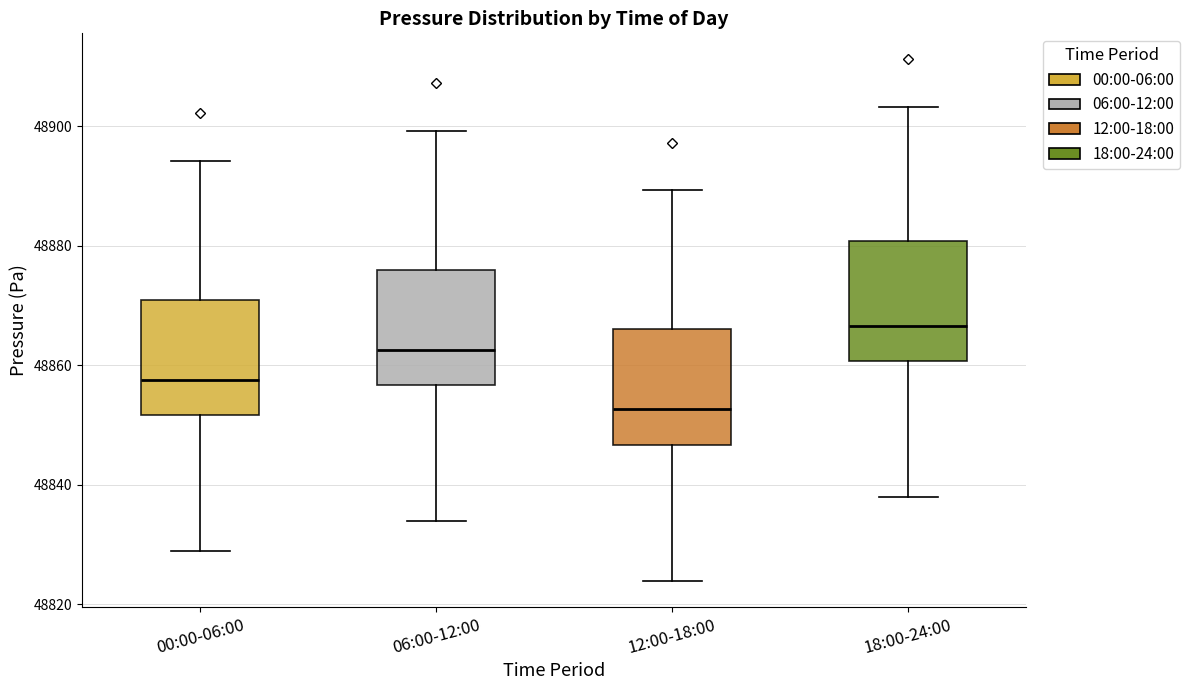

Reading left to right, read every box against the y-axis: the position of its median line, the range the box covers, and the ends of its whiskers. The values are not printed on the chart, so give them approximately, as read against the axis.

00:00-06:00: median 48858, box 48852 to 48872, whiskers 48828 to 48894
06:00-12:00: median 48862, box 48856 to 48876, whiskers 48834 to 48900
12:00-18:00: median 48852, box 48846 to 48866, whiskers 48824 to 48890
18:00-24:00: median 48866, box 48860 to 48880, whiskers 48838 to 48904